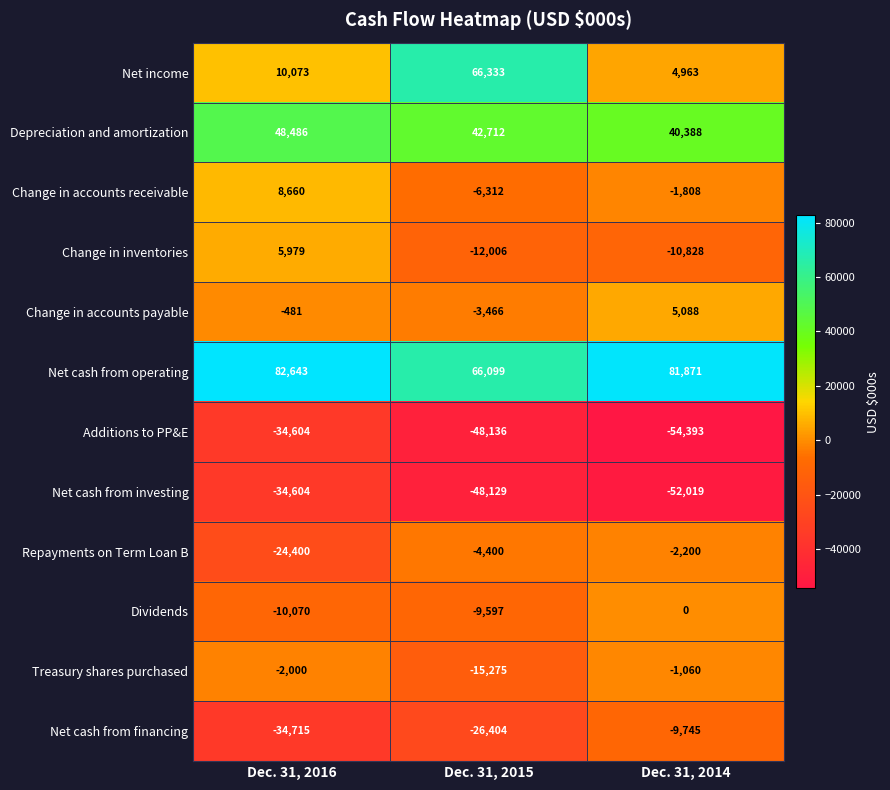

At how many categories does at least one series exceed 27074?

3